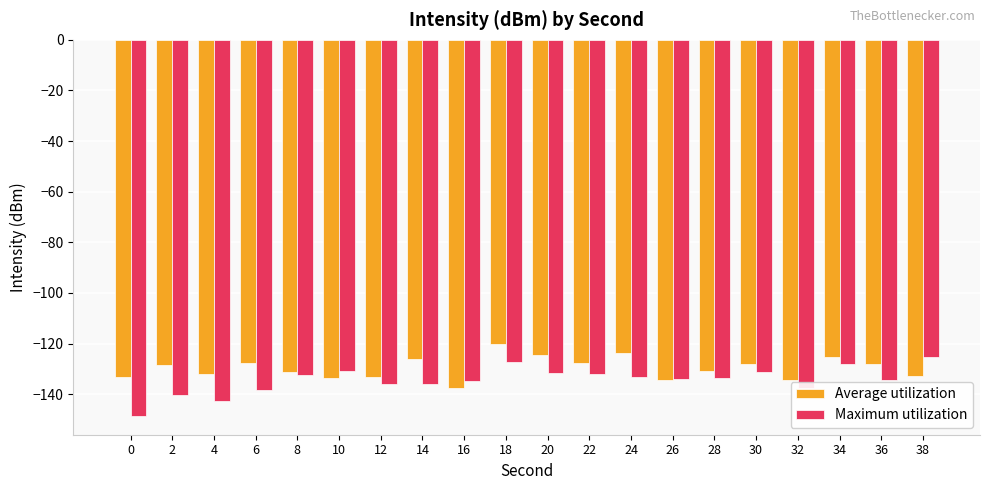

List the series in order of their overall mean, lowest first.

Maximum utilization, Average utilization